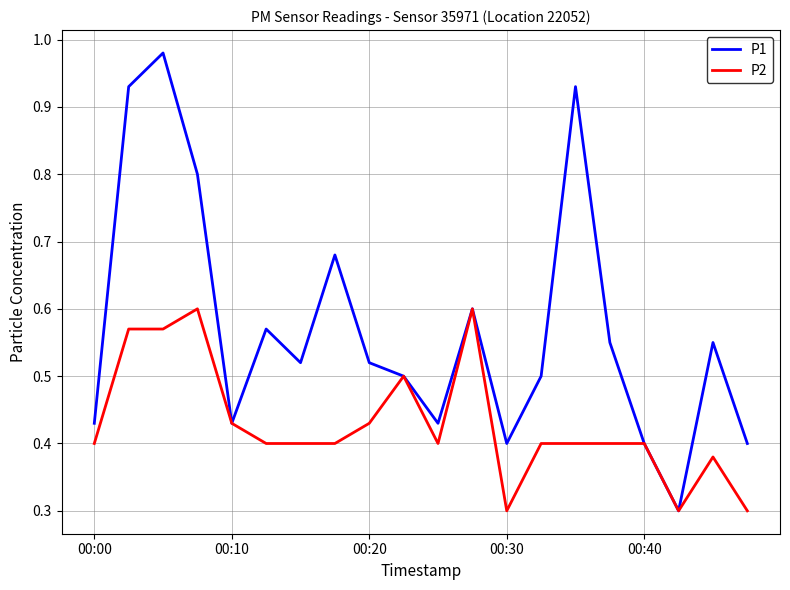

List the series in order of their overall mean, lowest first.

P2, P1